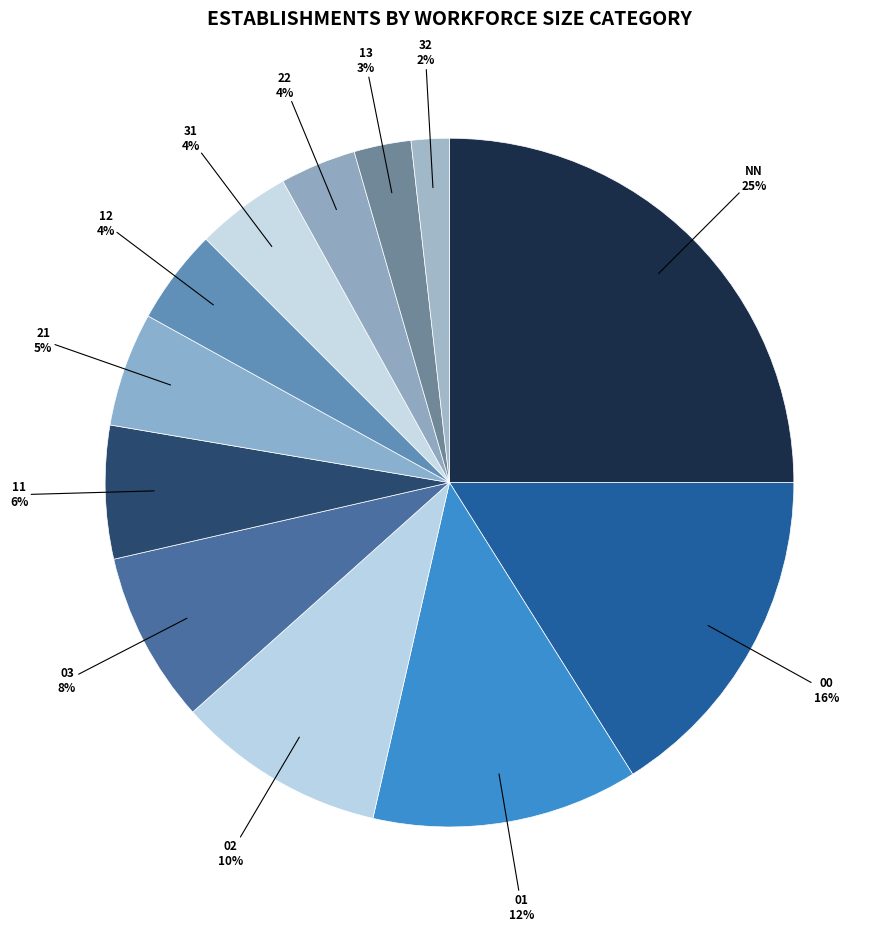

What is the largest slice in the pie chart?

NN